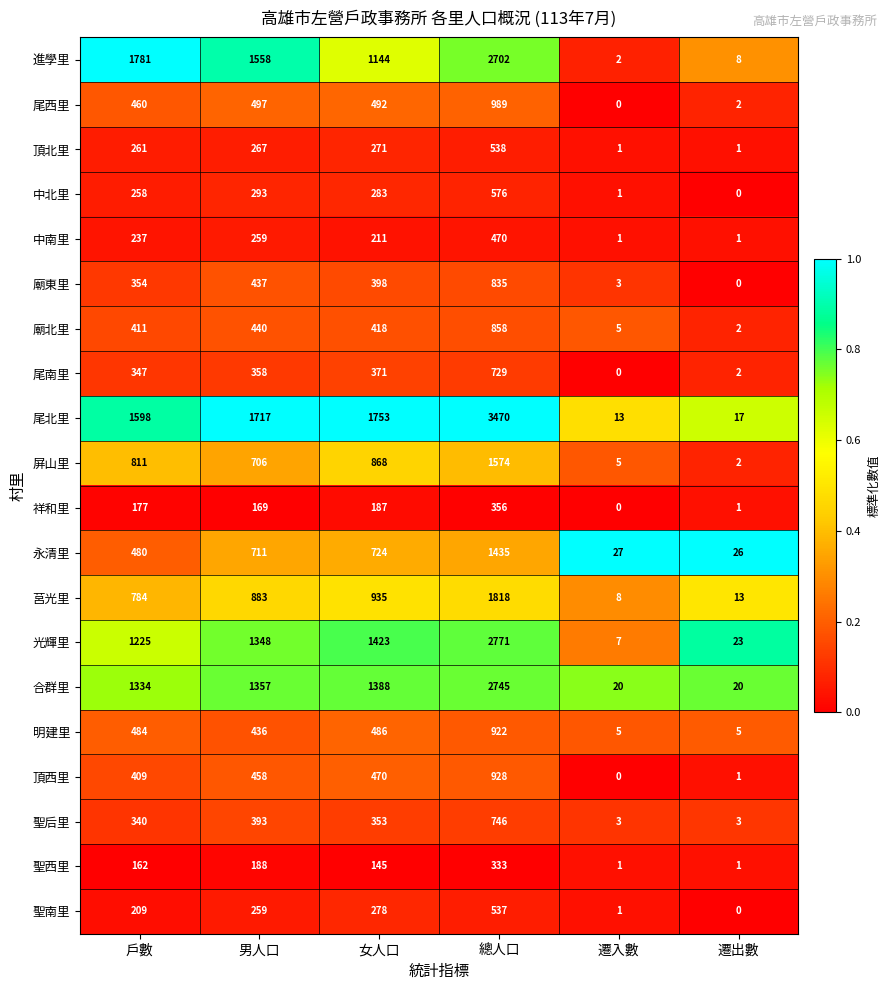

True or false: 明建里 has a value of 810 at 戶數.

False